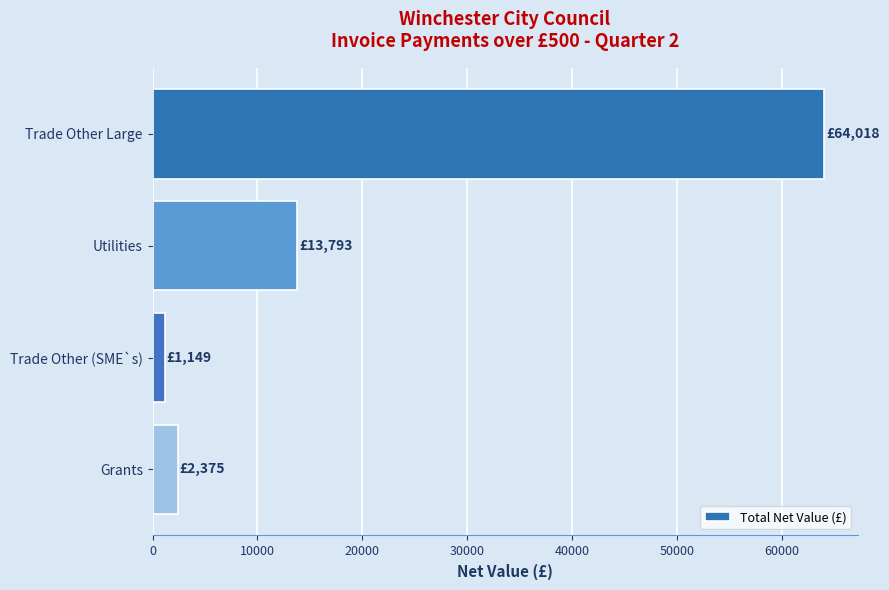

Are the bars grouped side by side (vs. stacked)?

No